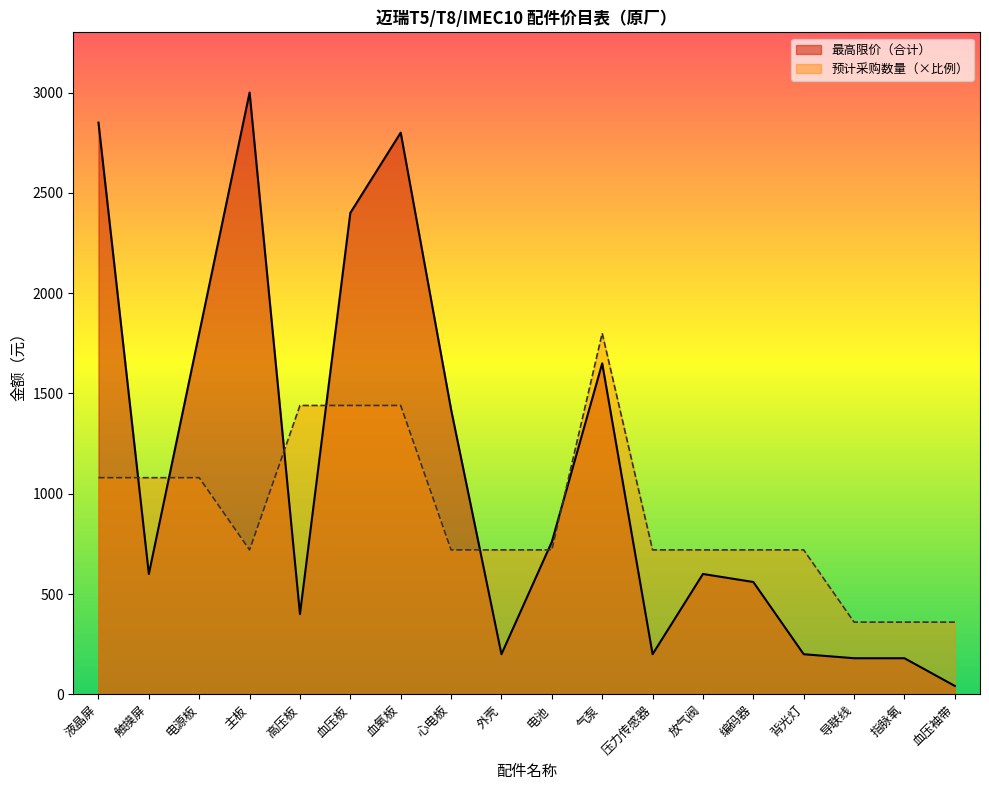

How many interior local peaks does the 最高限价（合计） series have?

4